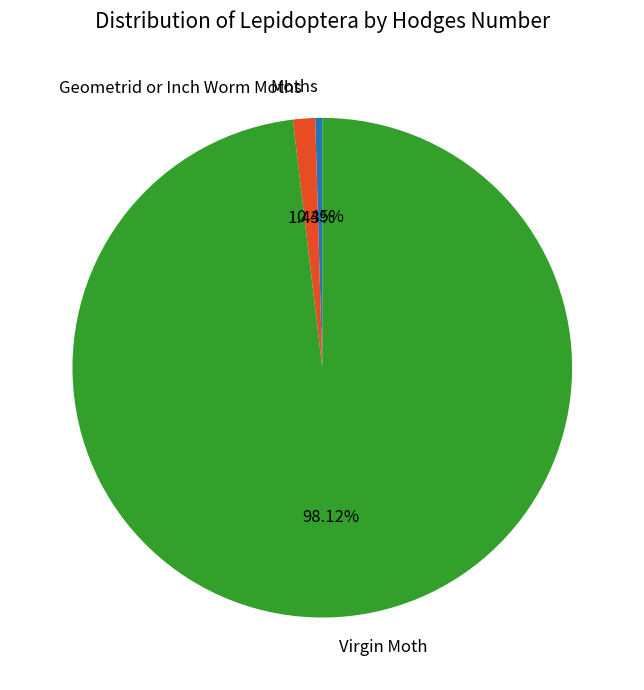

Is it true that Moths is 0% of the pie?

True